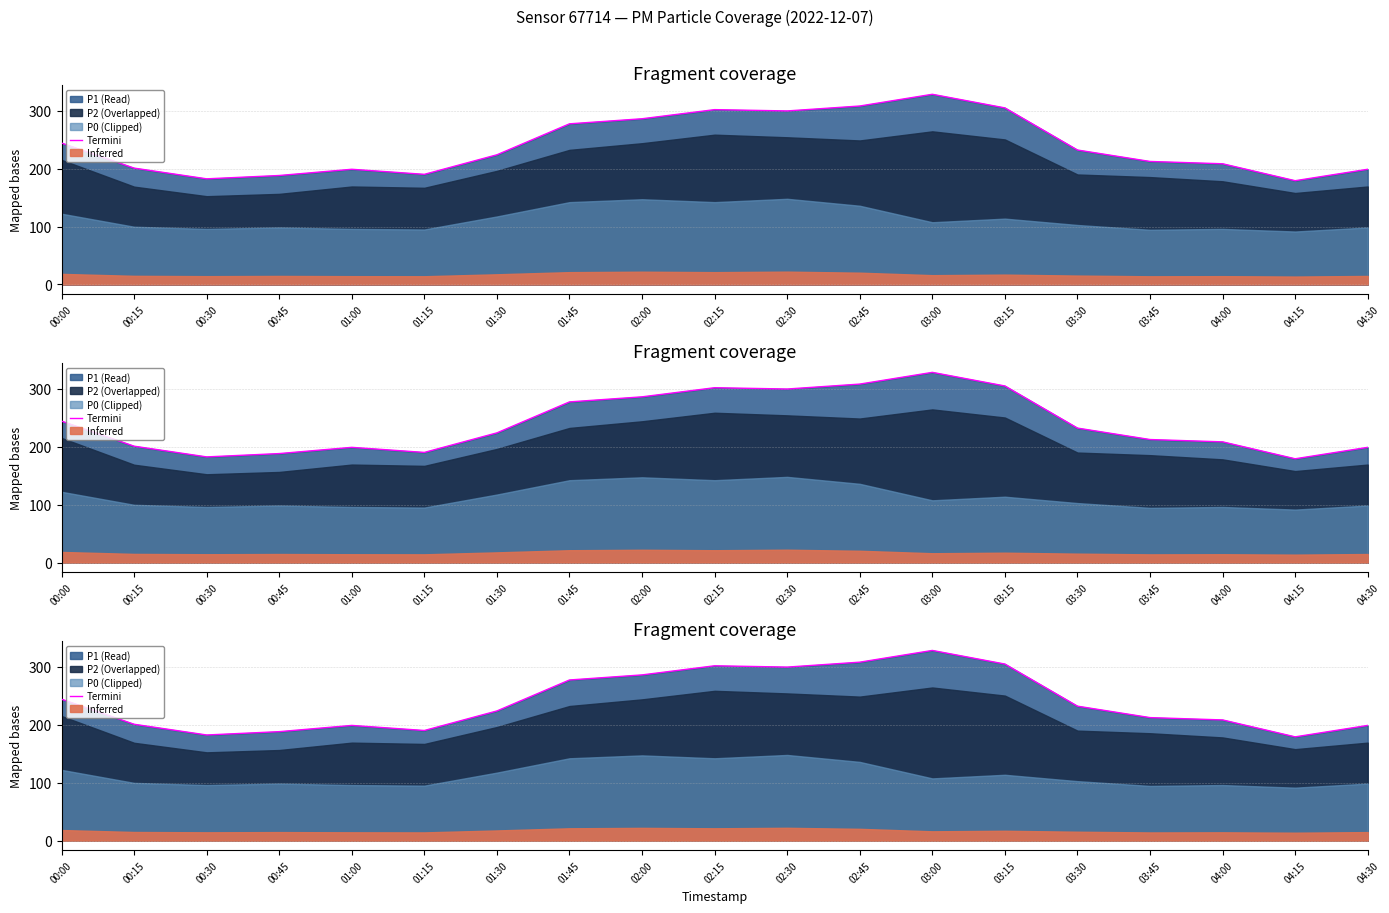

How many data points does each series have?

19